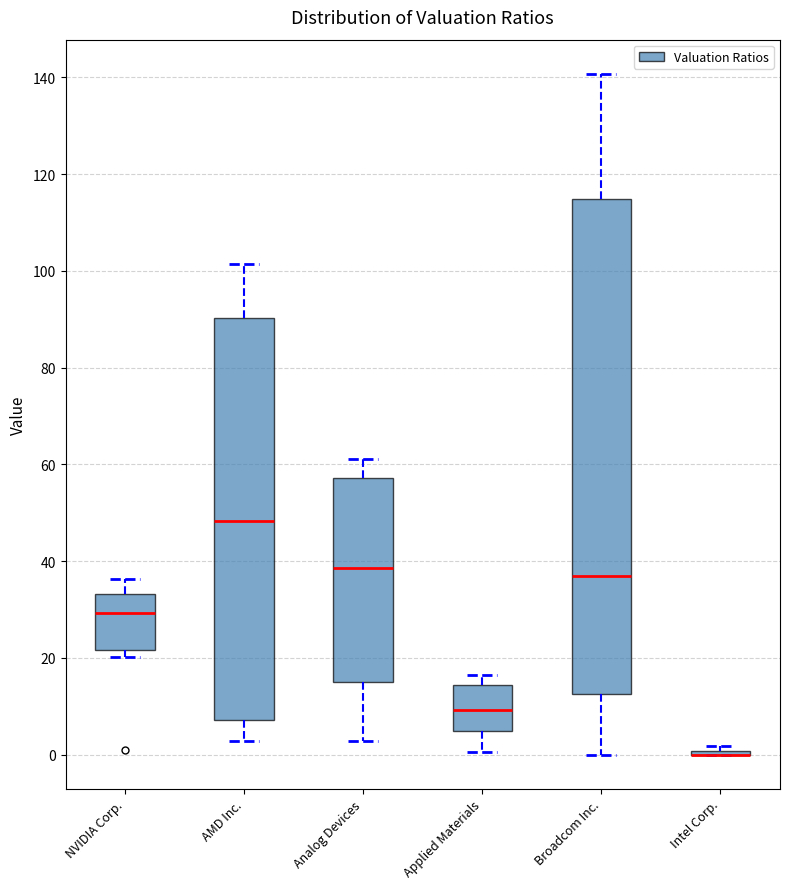

Where is the lower edge of the box for AMD Inc. on the y-axis? The values are not printed on the chart, so give them approximately, as read against the axis.

8